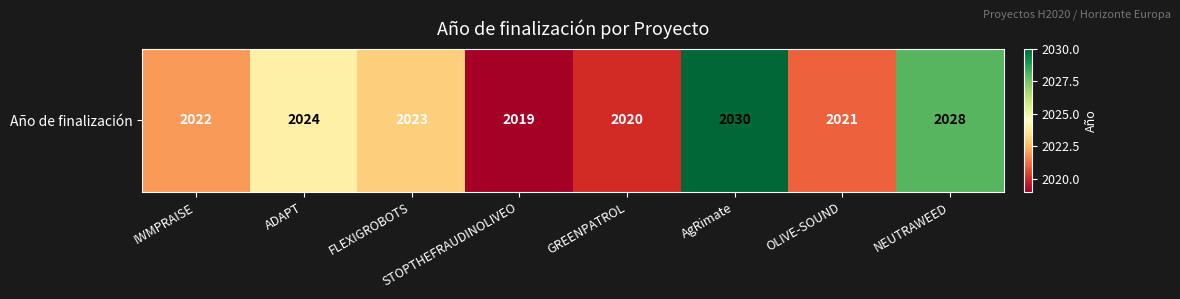

How many values are below 2023?

4